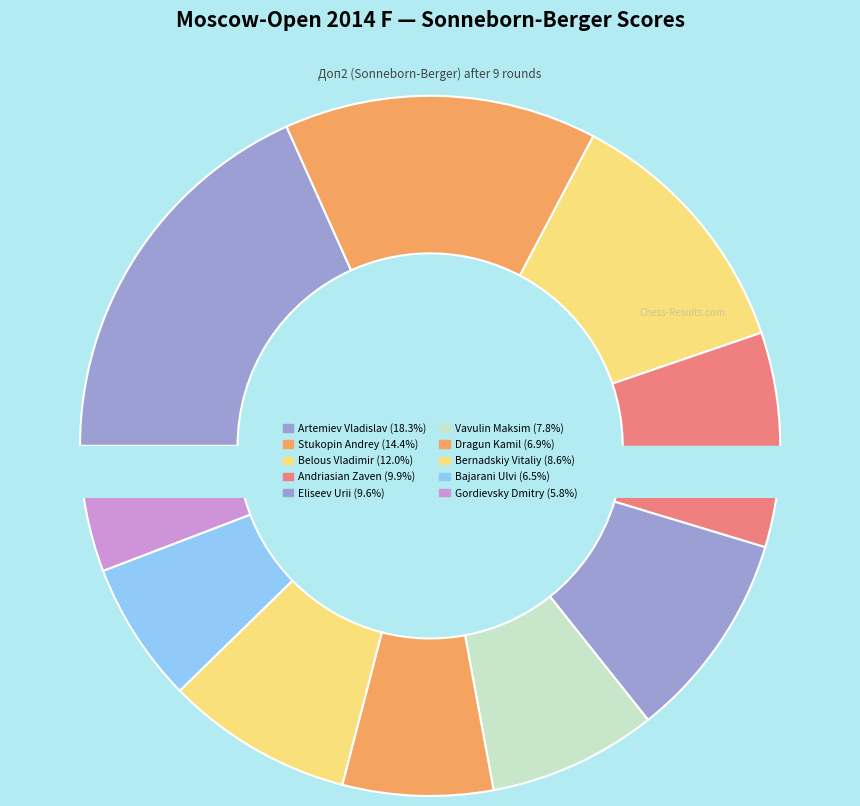

To the nearest percent, what percentage of the pie is Stukopin Andrey?

14%